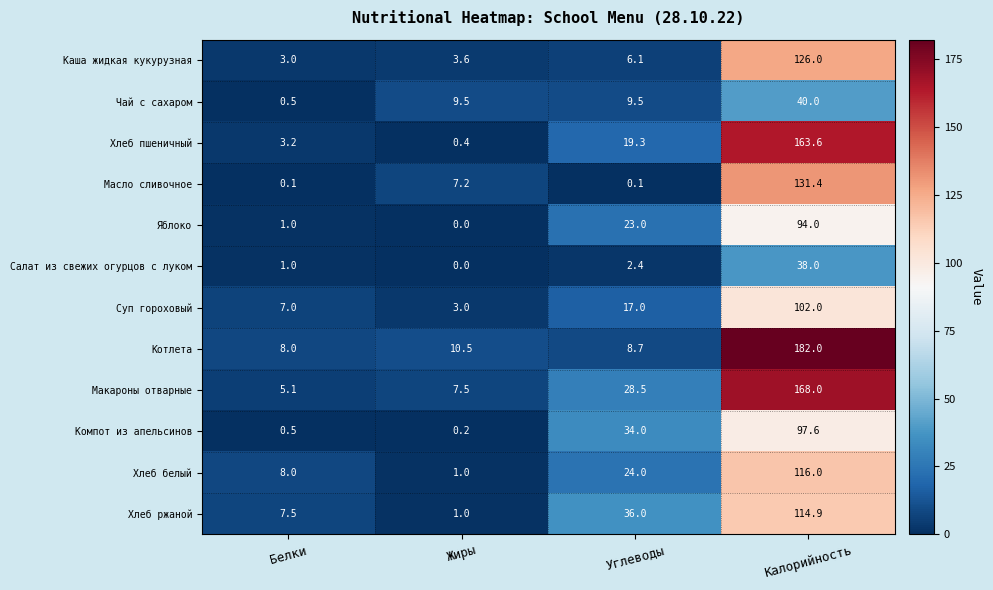

Which label corresponds to the largest value in the chart?

Калорийность